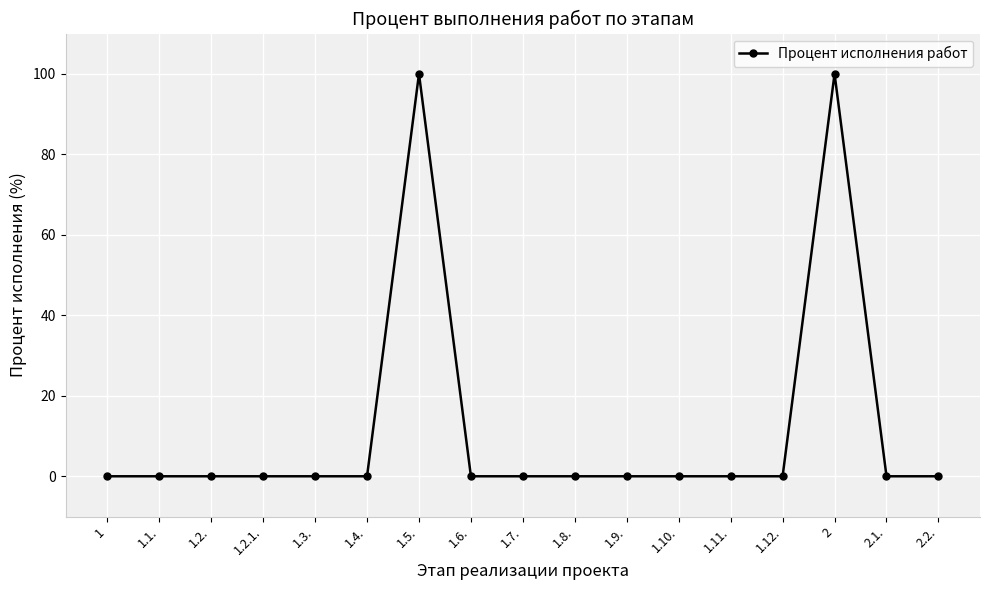

True or false: the data shows 100 at 2.

True